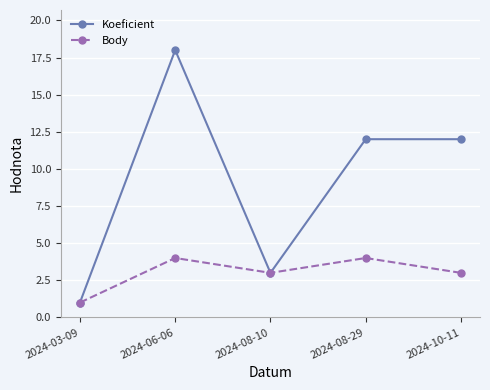

What is the value of the Body point at the 2nd from the left?

4